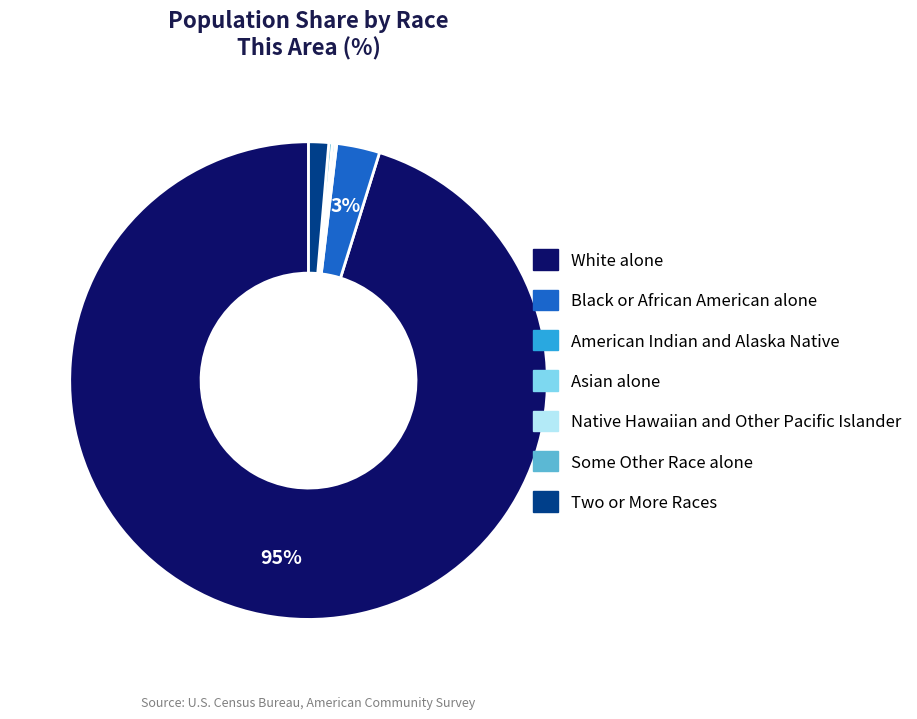

Which has a higher value, White alone or Black or African American alone?

White alone